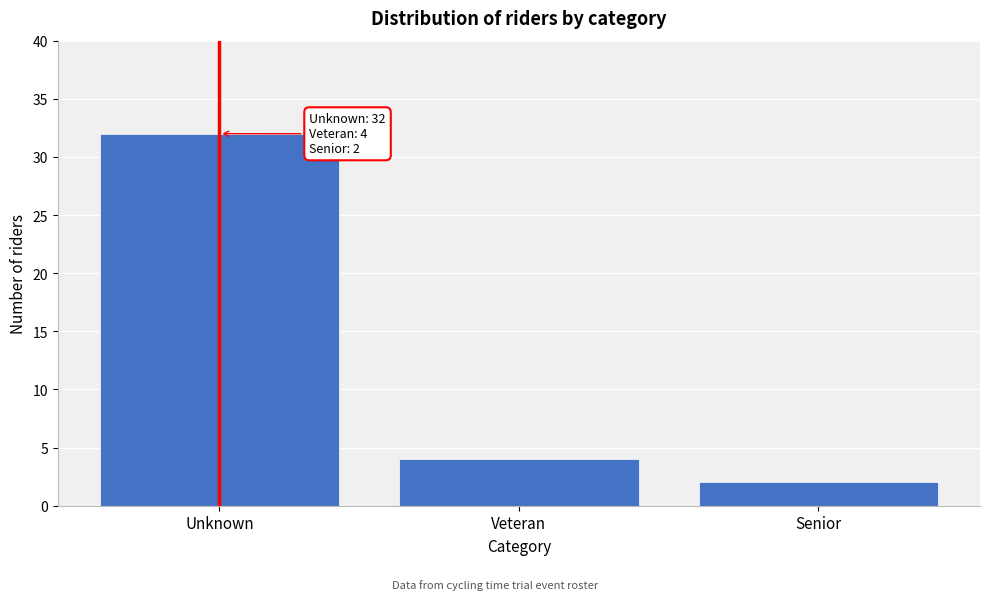

Reading left to right, extract all data points from this chart.

32	4	2